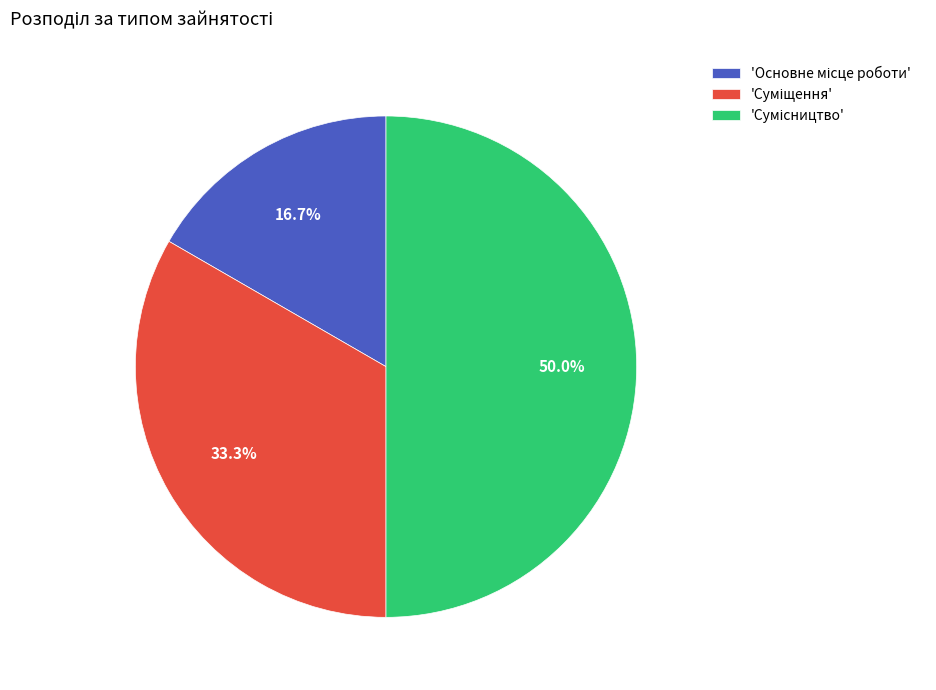

Count the number of slices in the pie.

3